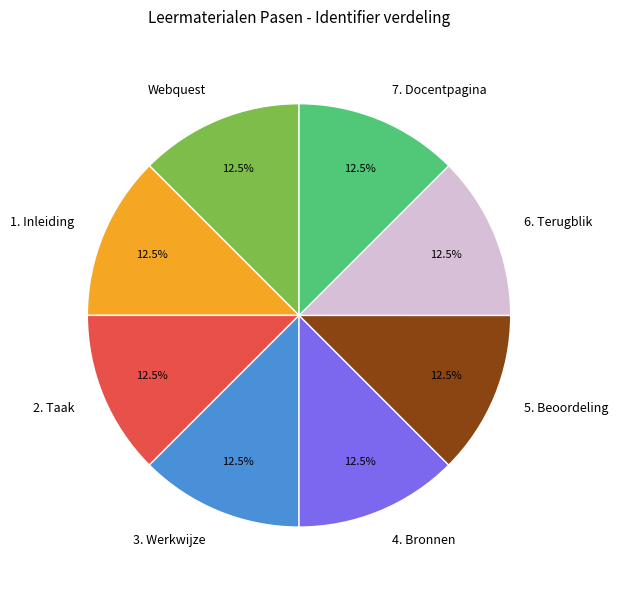

What portion of the pie excludes Webquest?

87.5%